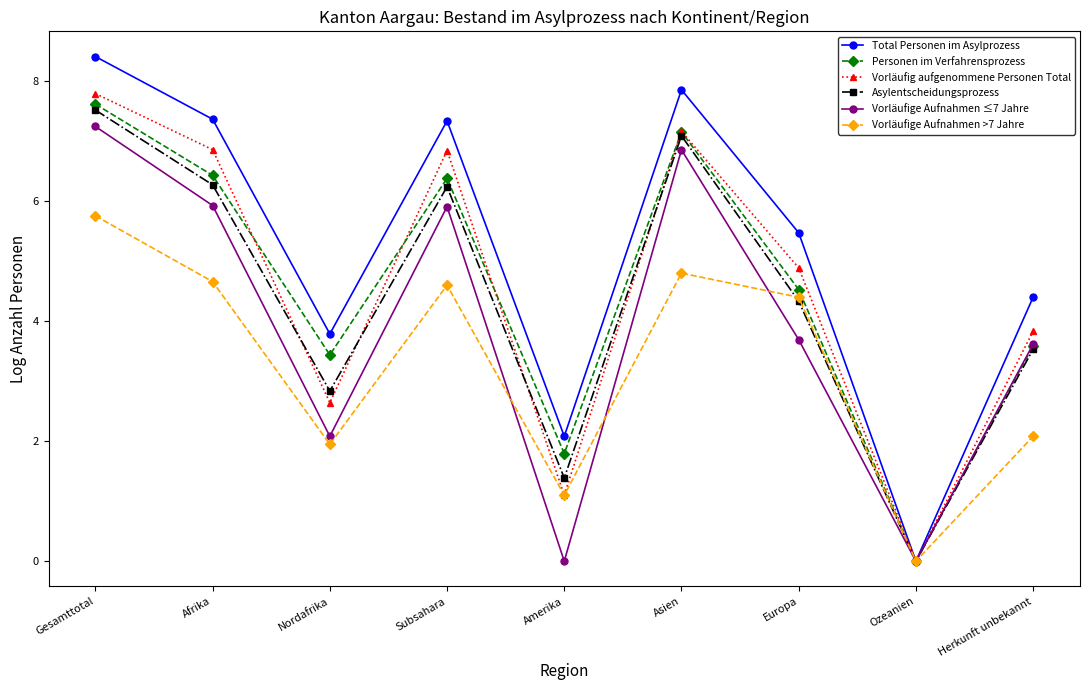

What is the spread (max minus min) of values at Europa?

1.8